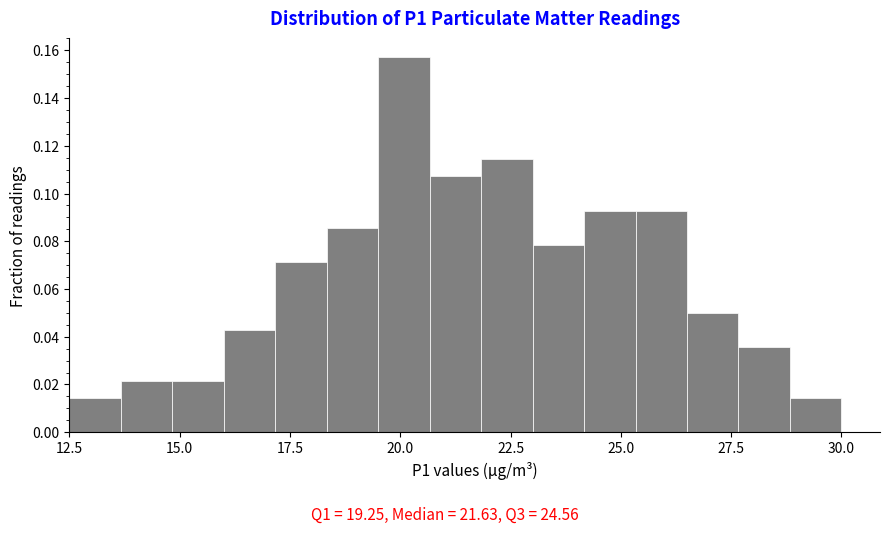

Read against the x-axis, roughly where is the centre of the tallest bar?

20.0